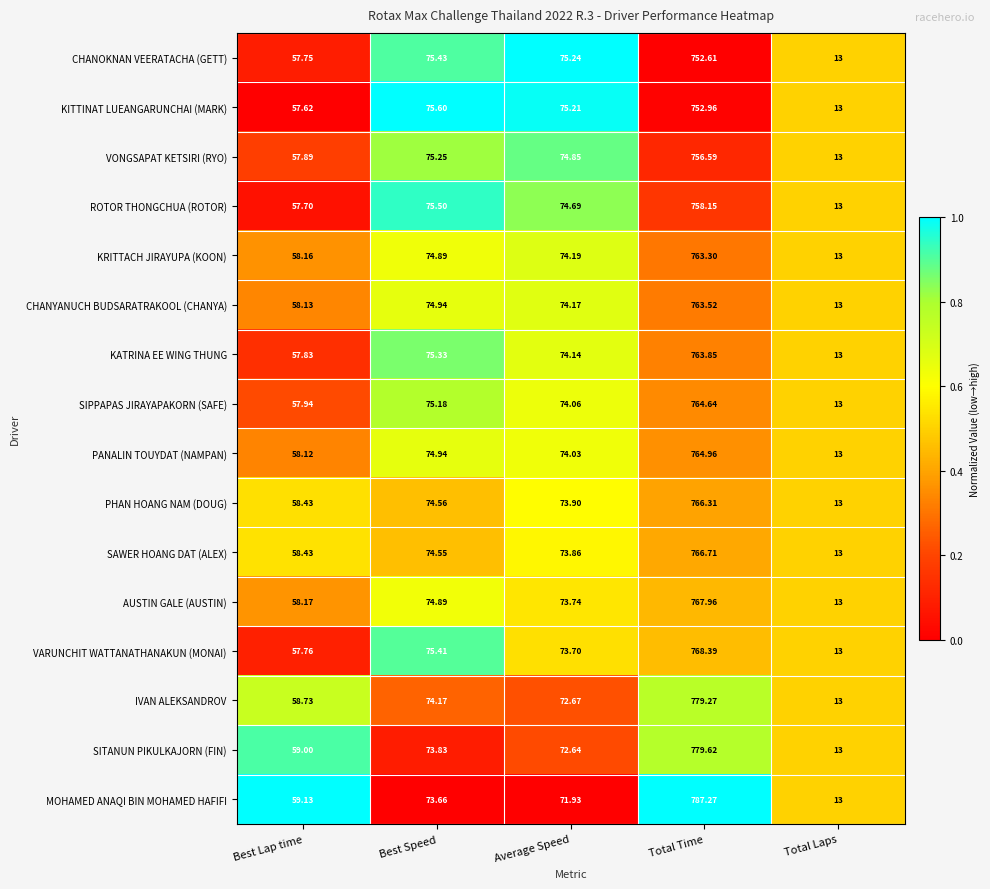

Which label corresponds to the smallest value in the chart?

Total Laps